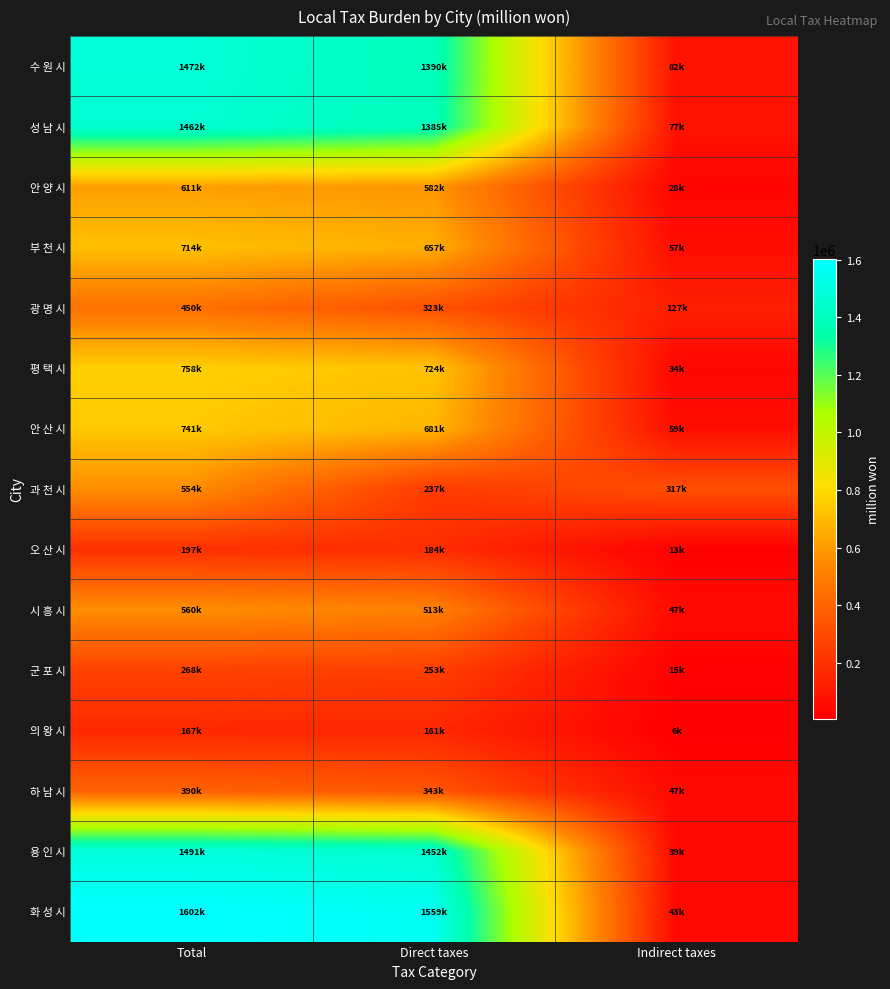

Which label corresponds to the largest value in the chart?

Total